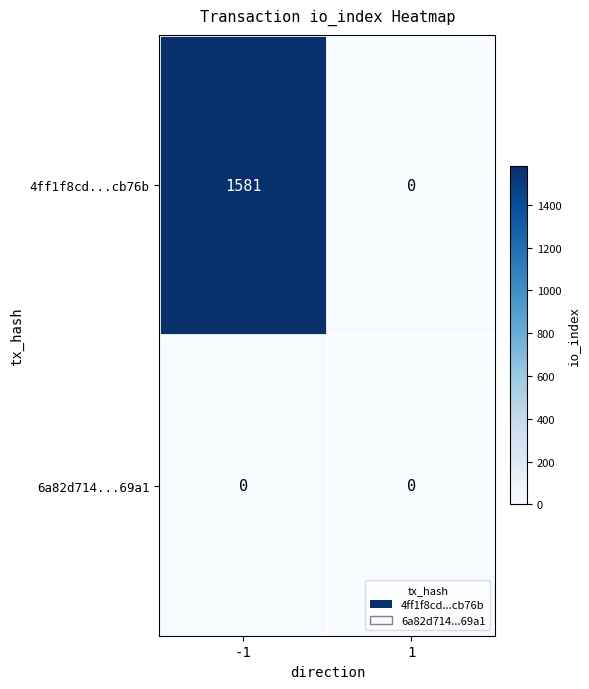

List the series in order of their overall mean, lowest first.

6a82d714...69a1, 4ff1f8cd...cb76b